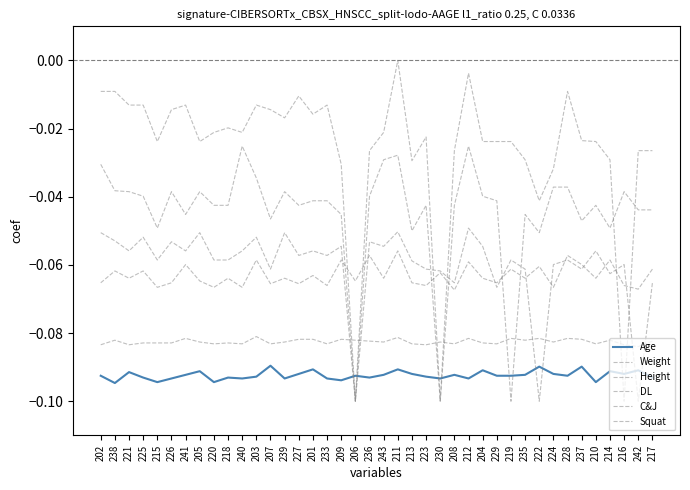

How many negative values does the DL series have?

39